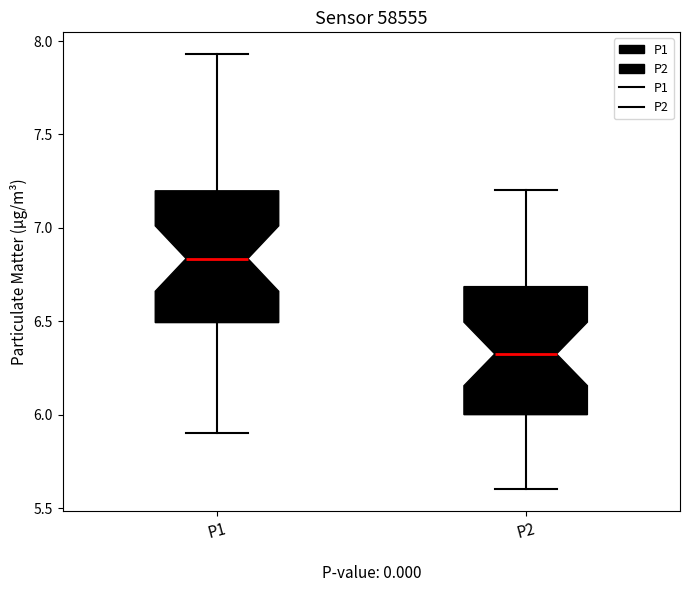

Where does the lower whisker of the box for P1 end on the y-axis? The values are not printed on the chart, so give them approximately, as read against the axis.

5.90